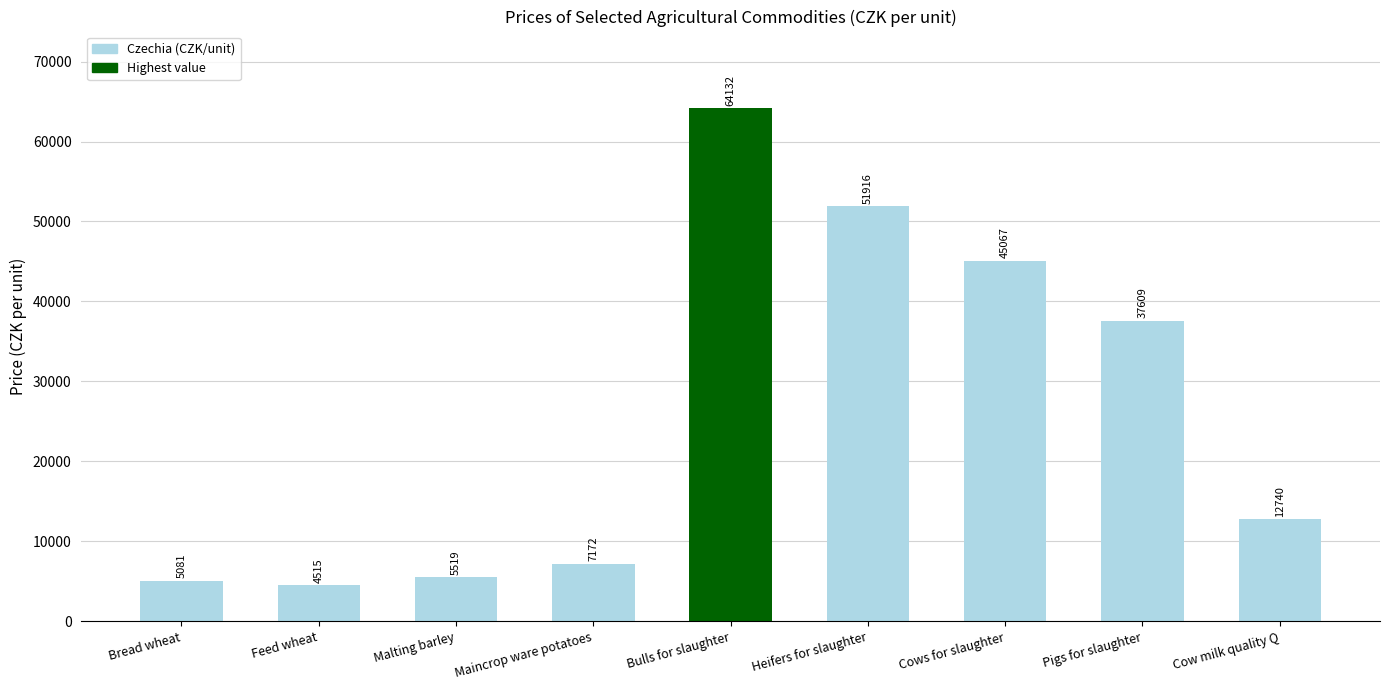

How many bars are there in total?

9